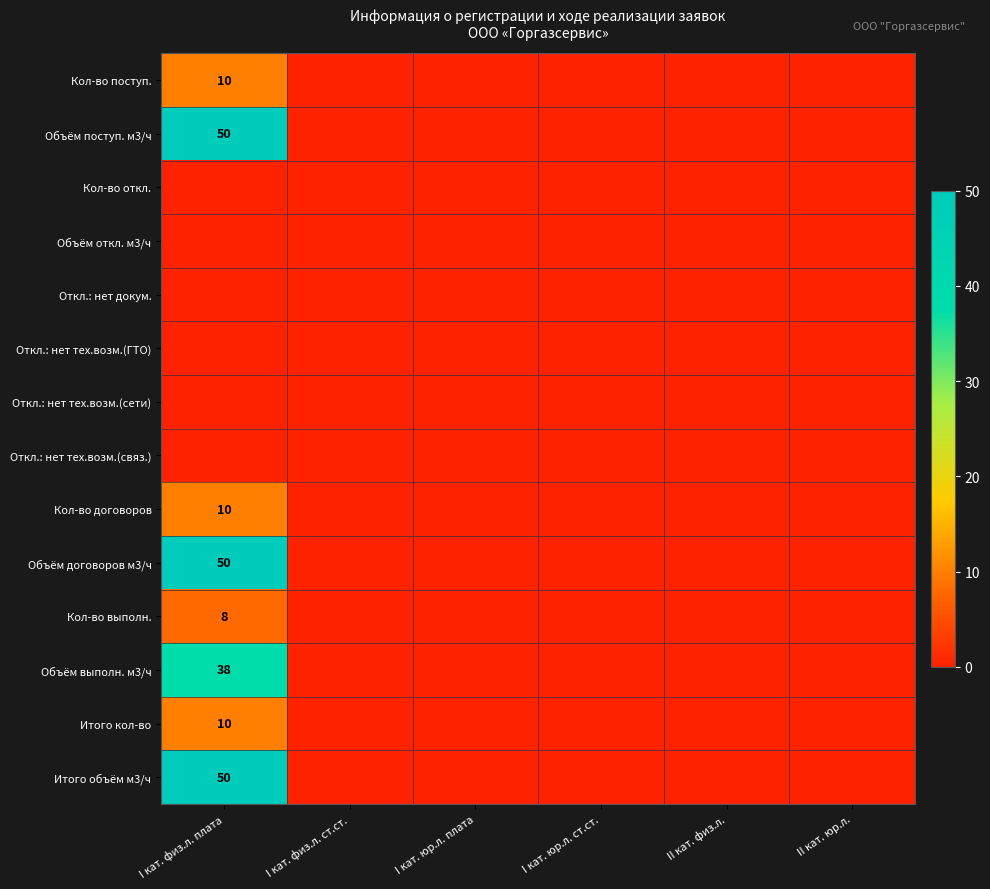

The value of Итого кол-во at I кат. физ.л. плата is 10. True or false?

True